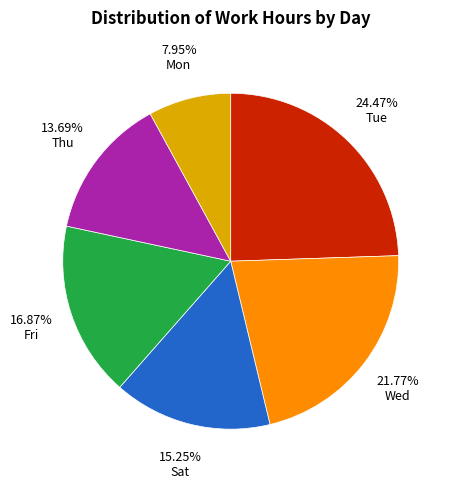

Between Mon and Fri, which is larger?

Fri